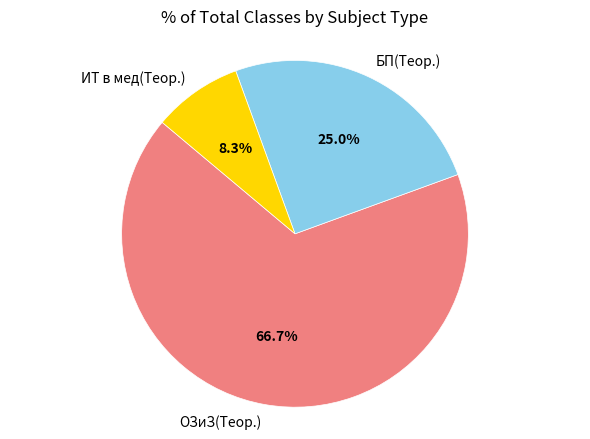

Rank the categories by value from lowest to highest.

ИТ в мед(Теор.), БП(Теор.), ОЗиЗ(Теор.)